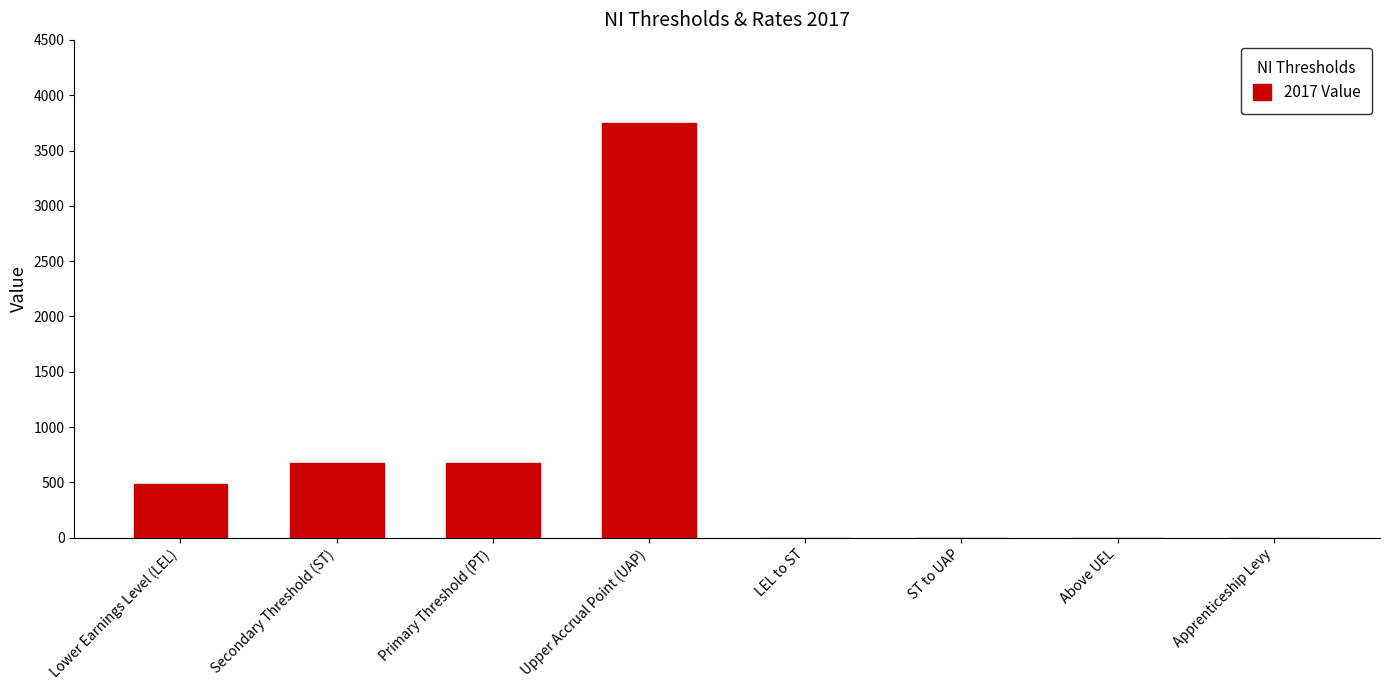

The chart shows a value of 300.9 at Secondary Threshold (ST). True or false?

False